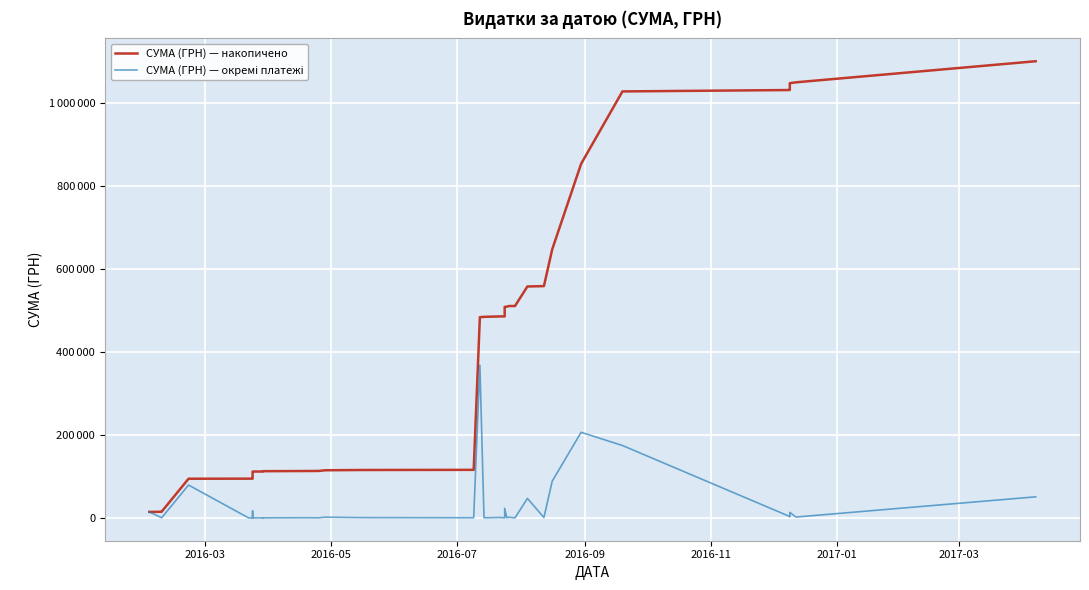

Is the value of СУМА (ГРН) — окремі платежі at 14 greater than the value of СУМА (ГРН) — накопичено at 15?

No